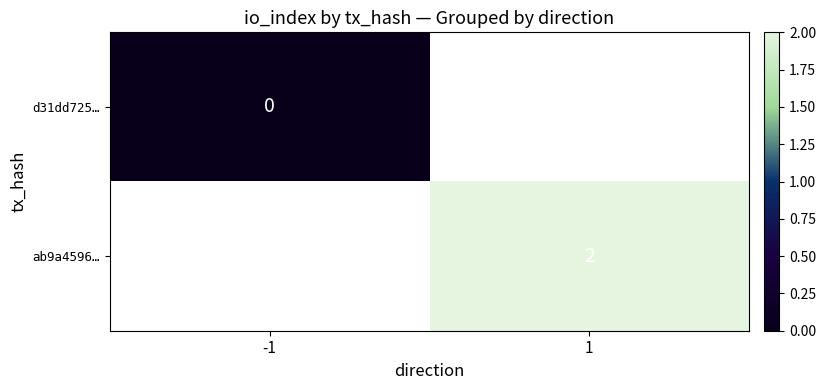

True or false: ab9a4596… has a value of 3 at 1.

False